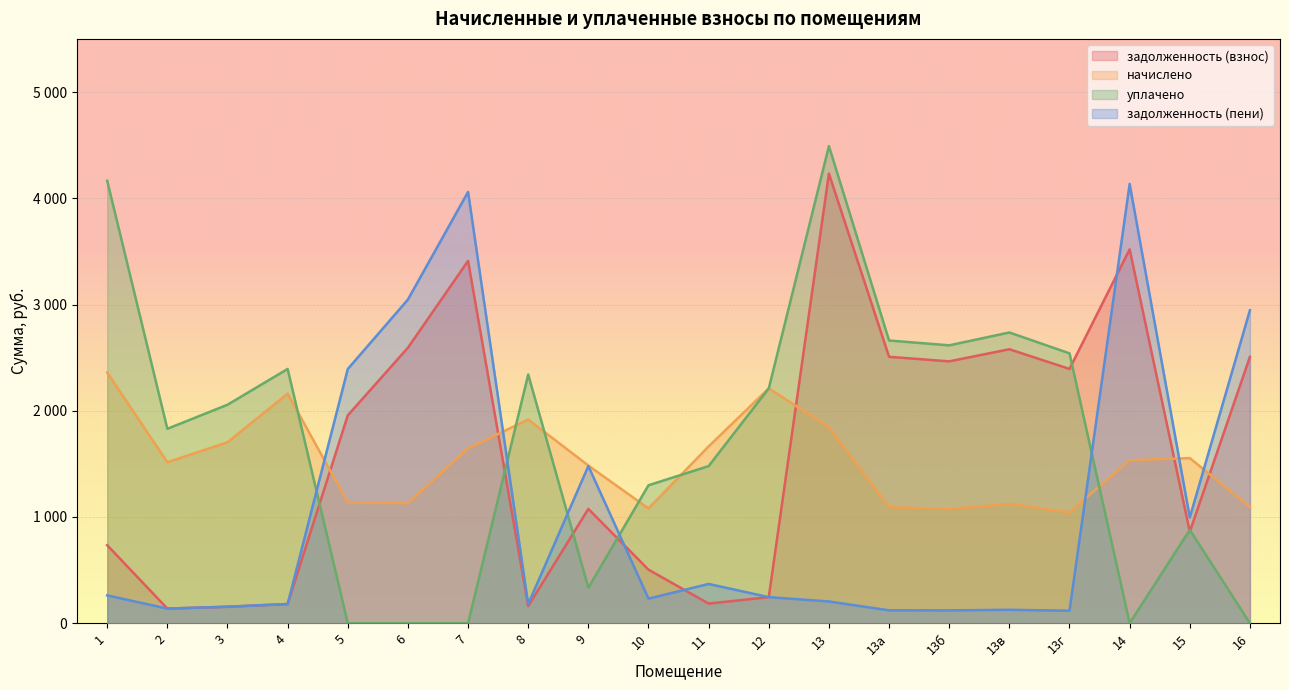

What is the value of the задолженность (пени) point at the 18th from the left?

4134.8